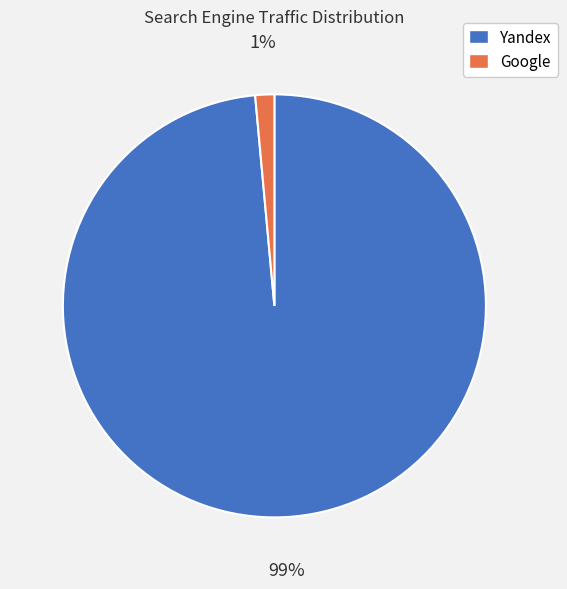

What is the smallest slice in the pie chart?

Google